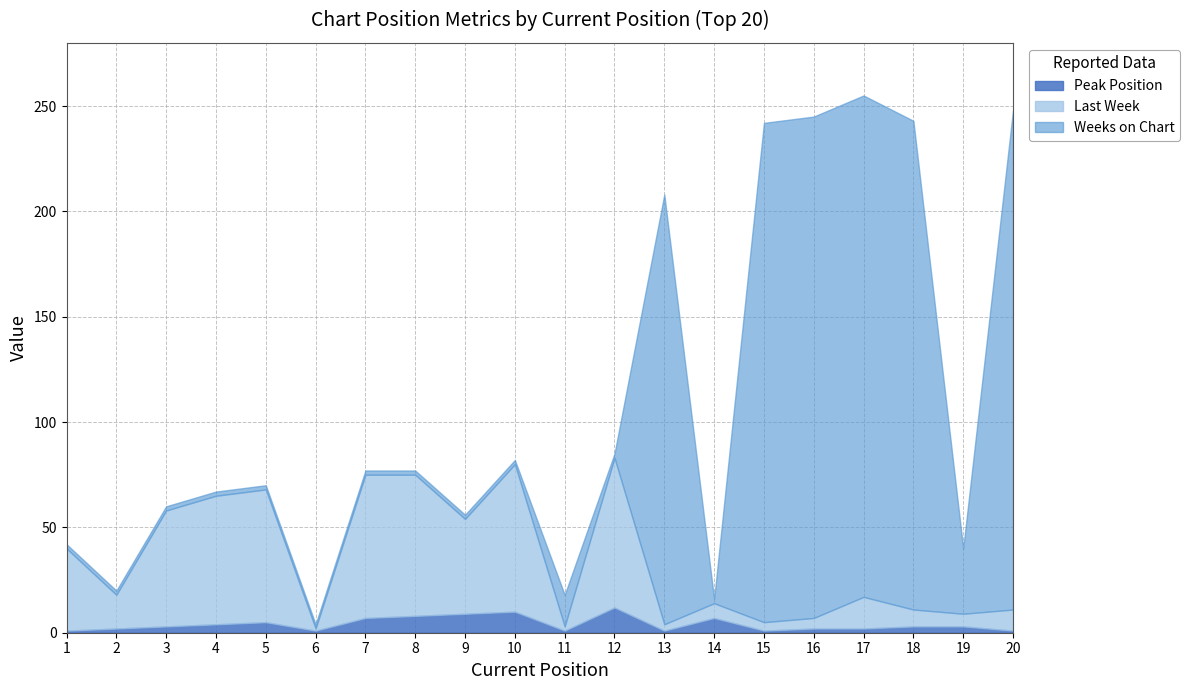

Is it true that Peak Position equals 1 at 11?

True